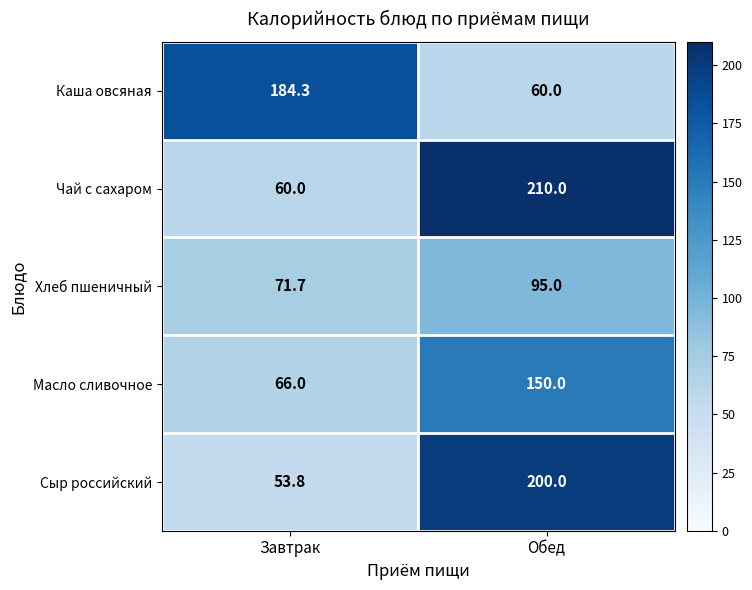

Which label corresponds to the smallest value in the chart?

Завтрак